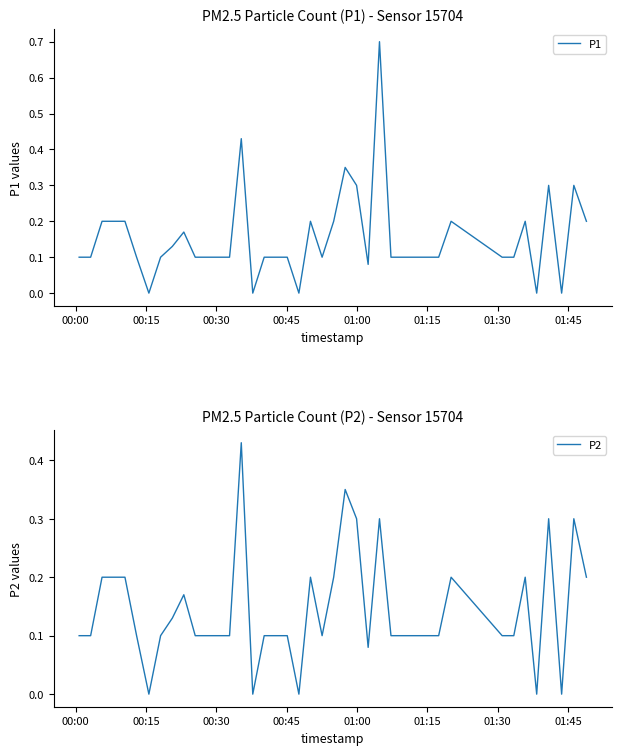

What is the highest value of the P1 series?

0.7